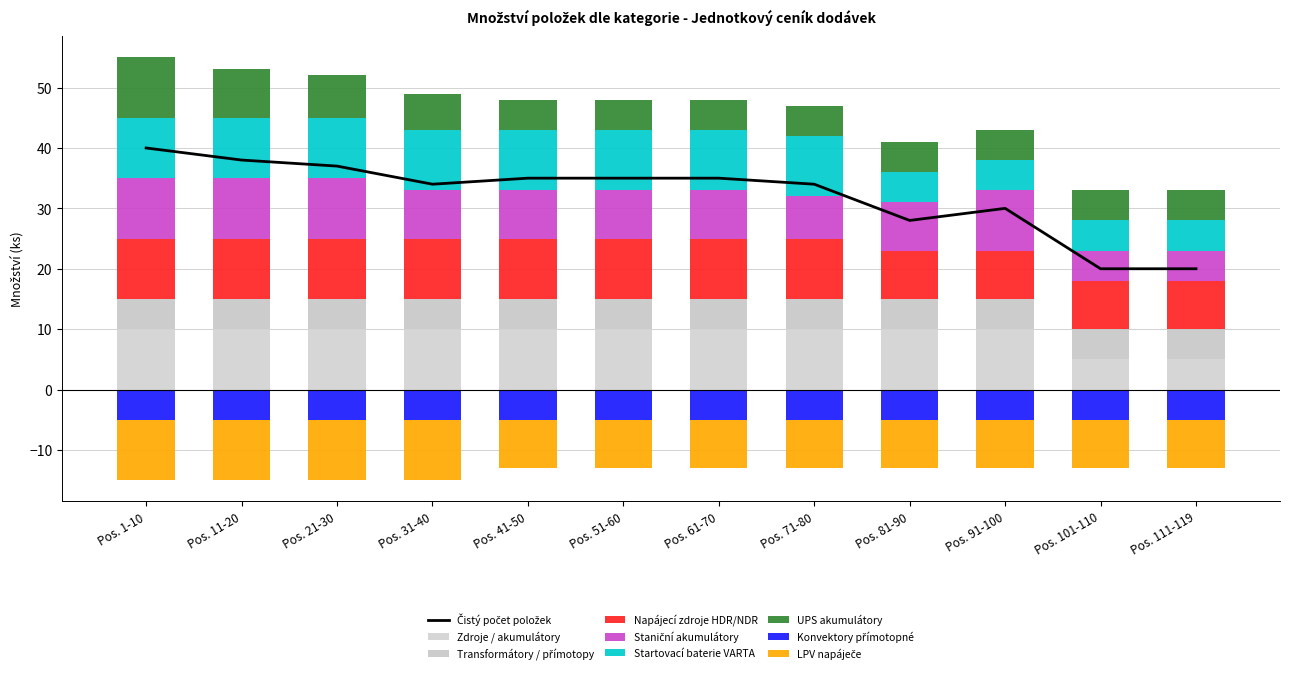

What is the difference between the maximum and minimum values in the Napájecí zdroje HDR/NDR series?

2